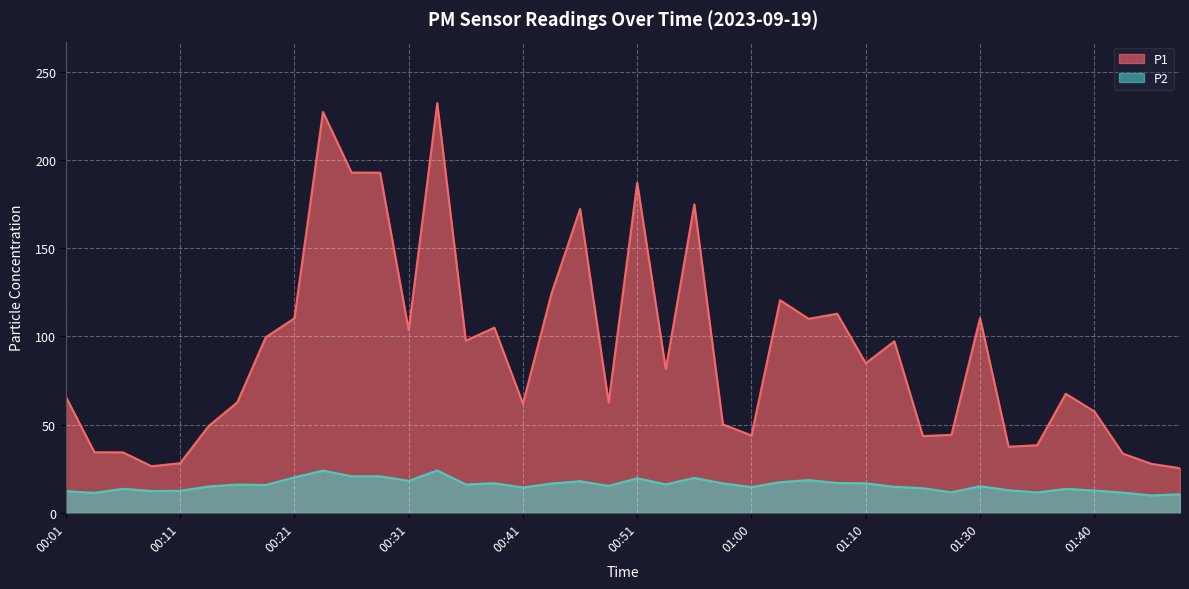

Rank the series by their maximum value, from lowest to highest.

P2, P1